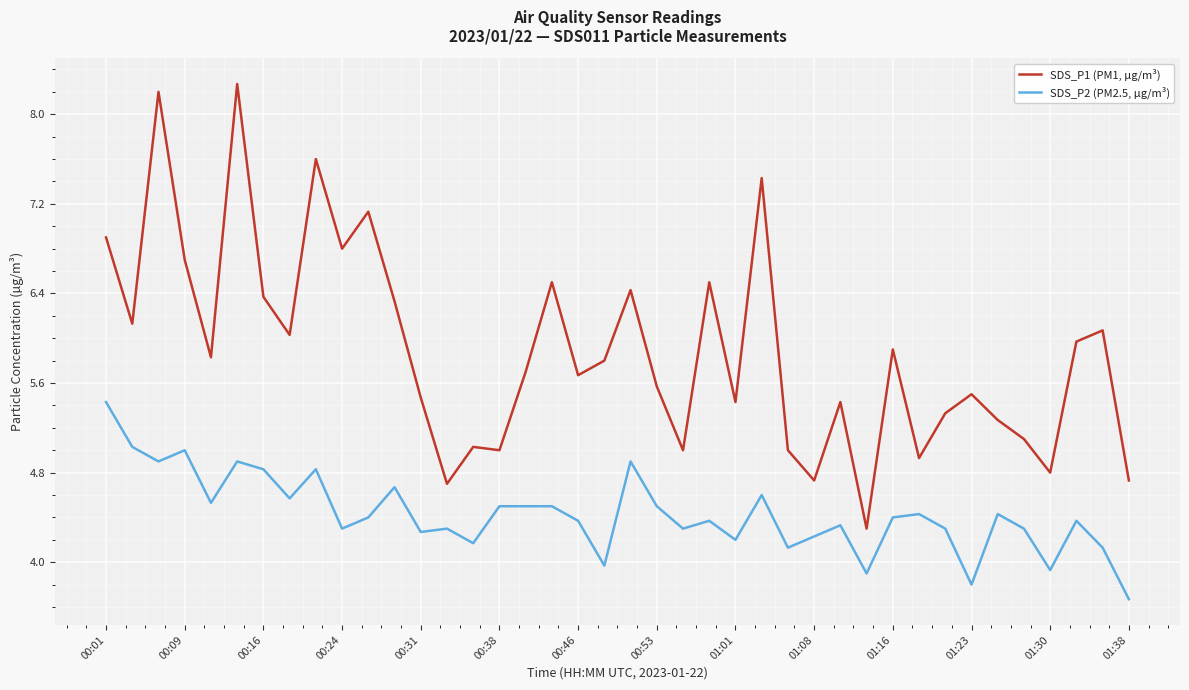

What is the average value of the SDS_P2 (PM2.5, µg/m³) series?

4.4